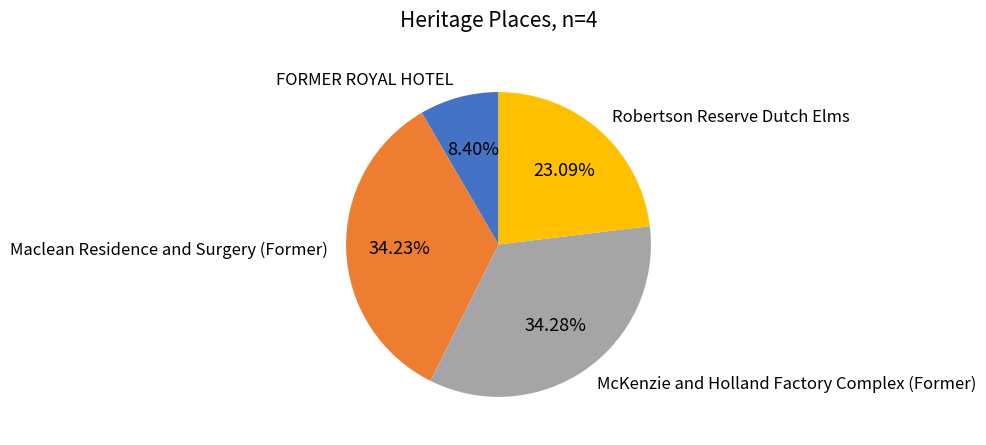

To the nearest percent, what is the average slice percentage?

25%